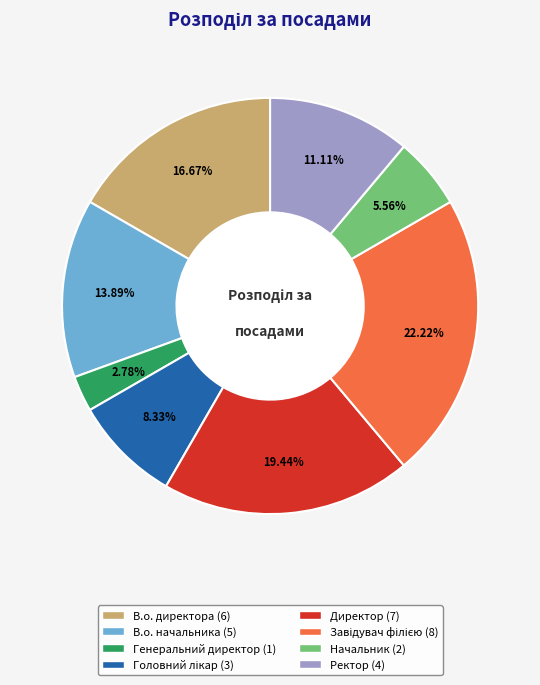

Count the number of slices in the pie.

8